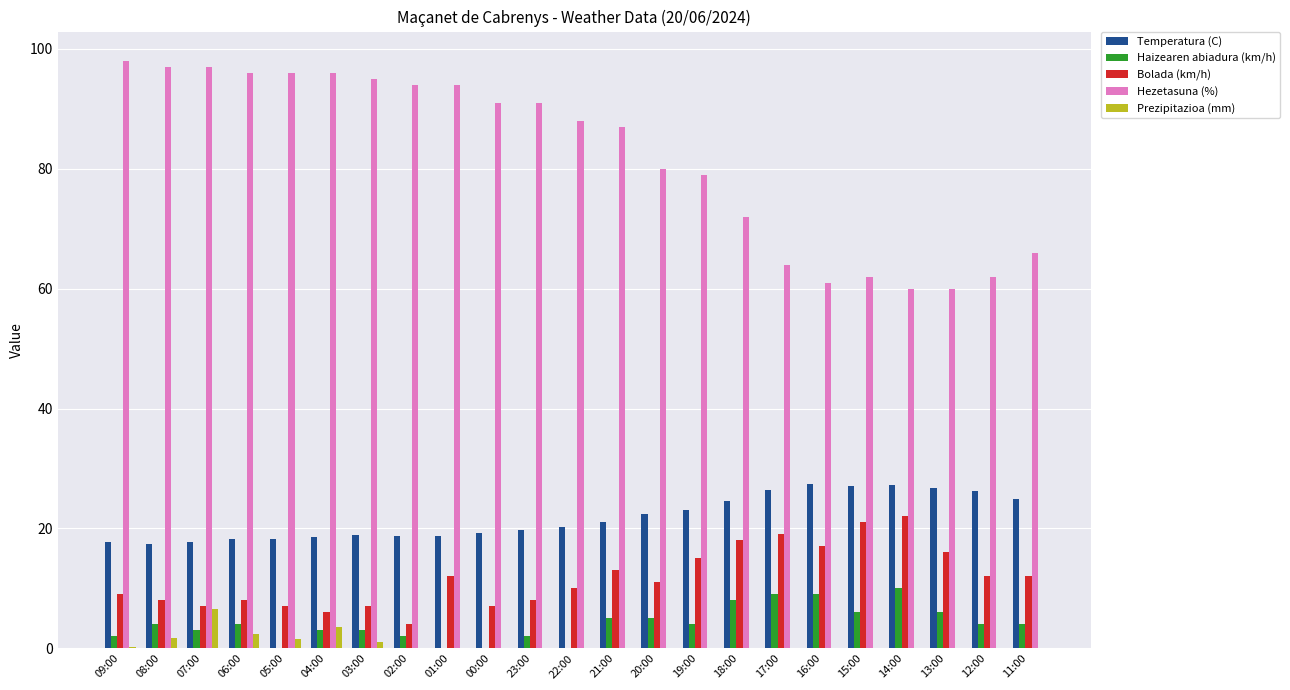

True or false: Prezipitazioa (mm) has a value of 0.0 at 23:00.

True